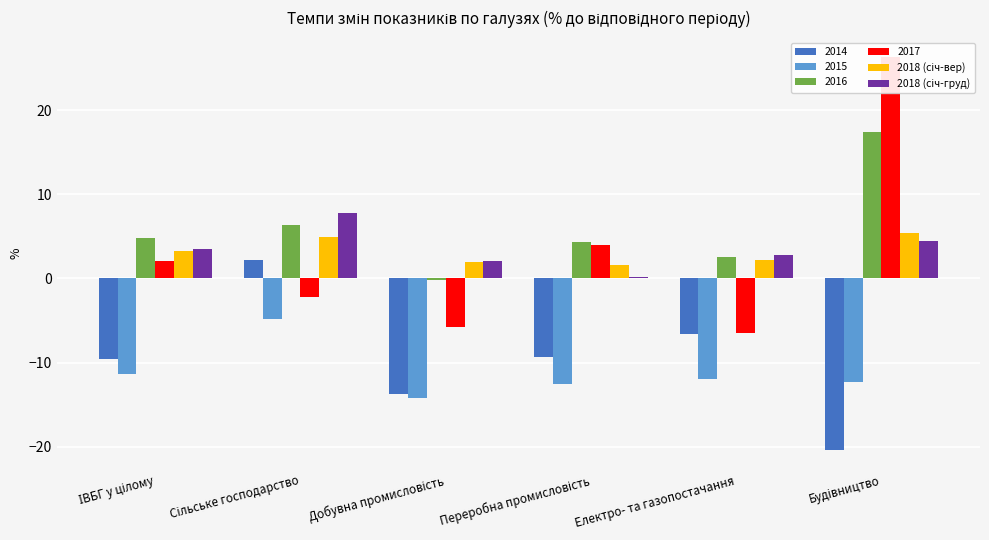

What is the average value of the 2018 (січ-вер) series?

3.2